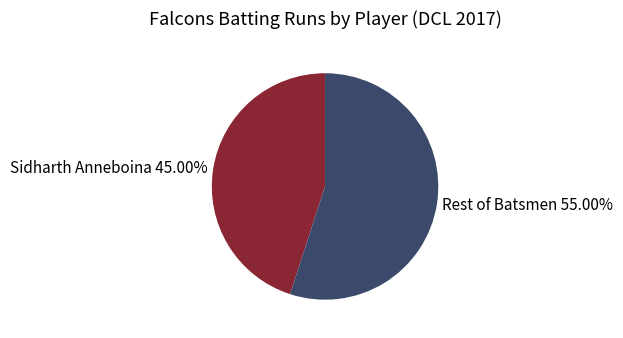

Combined, do Sidharth Anneboina 45.00% and Rest of Batsmen 55.00% account for over 50%?

Yes